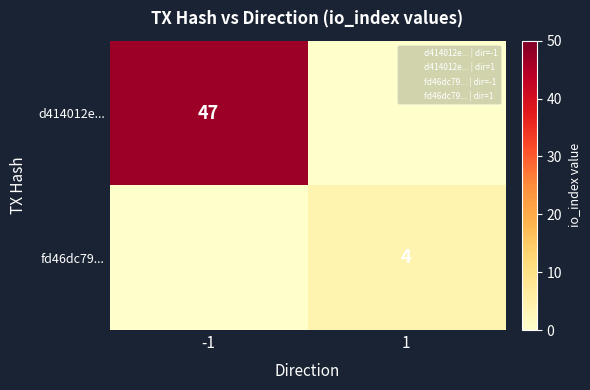

How many data points does each series have?

2